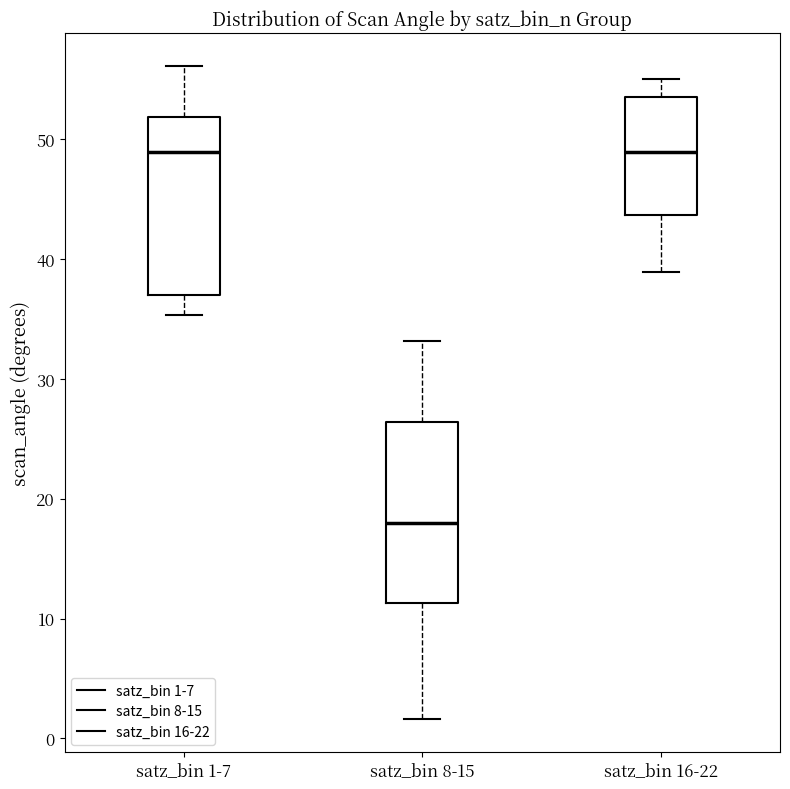

Where is the lower edge of the box for satz_bin 16-22 on the y-axis? The values are not printed on the chart, so give them approximately, as read against the axis.

44